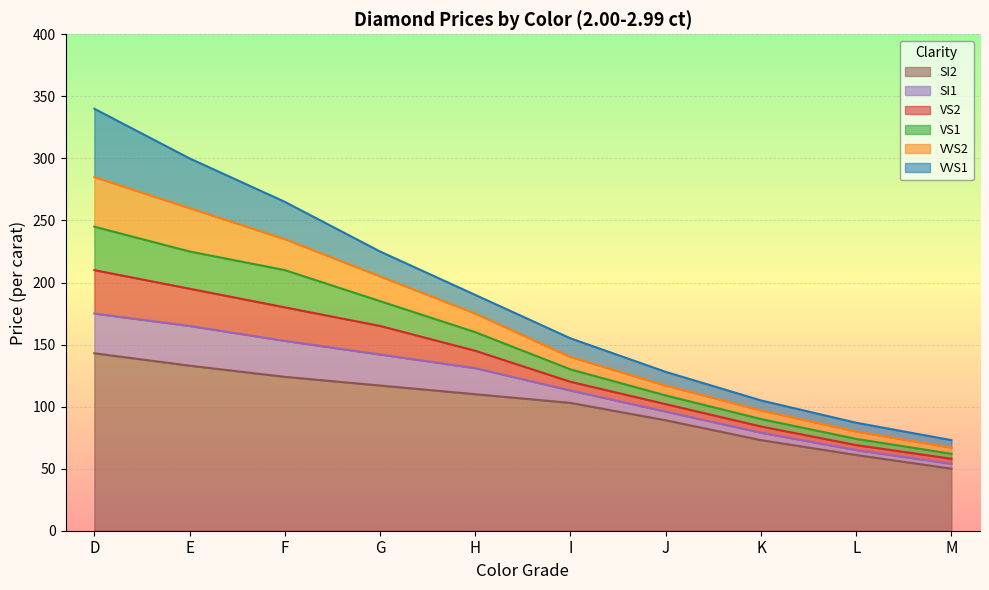

At which category does the chart reach its minimum across all series?

M